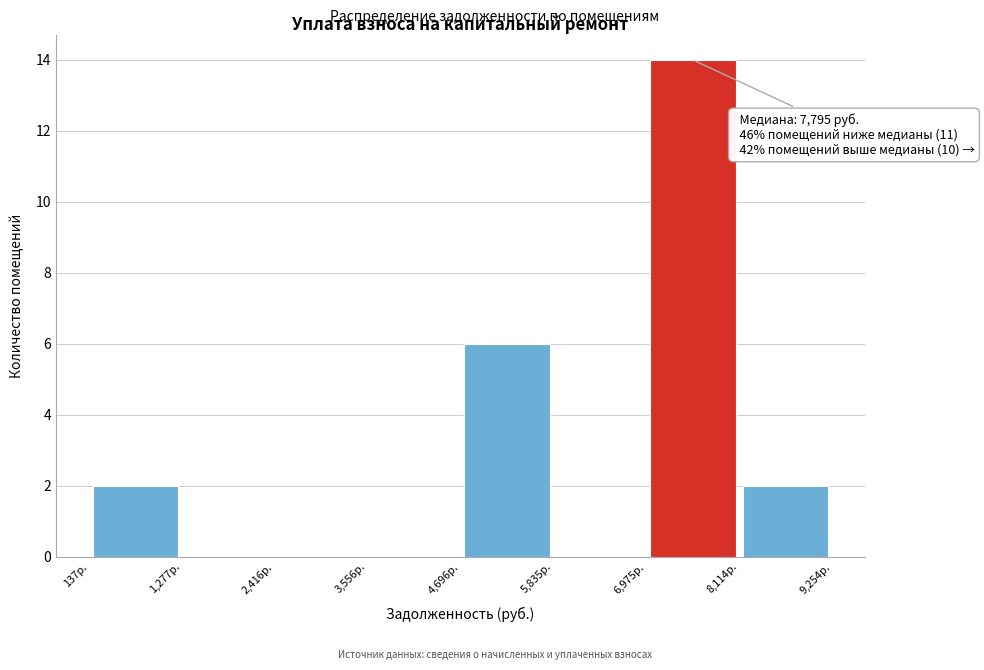

Over which range of the x-axis is the bar tallest?

7000 to 8200